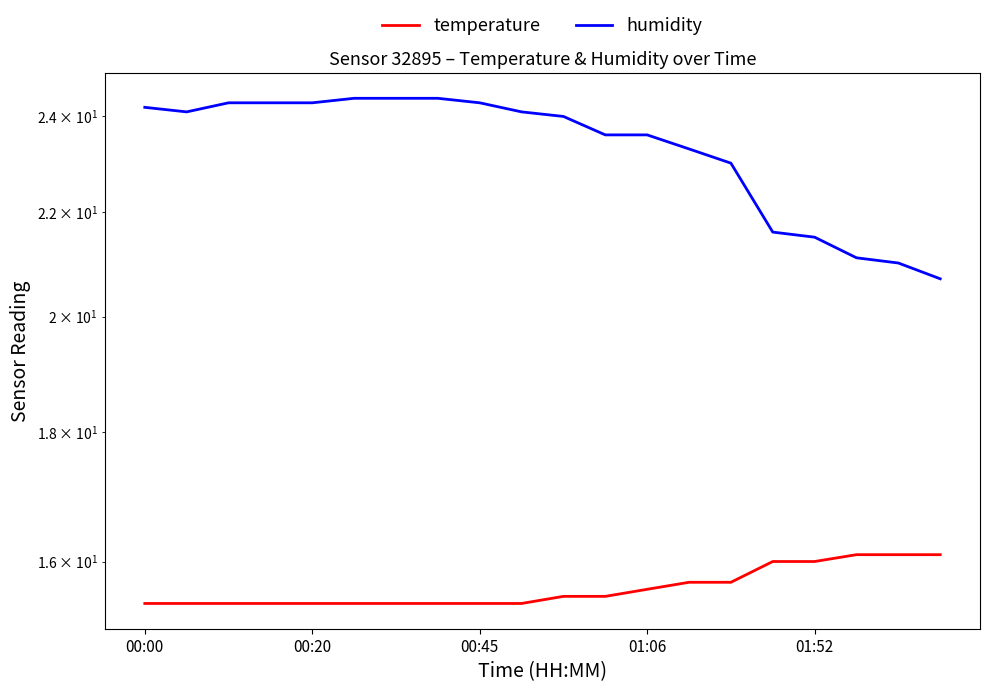

What is the sum of all temperature values?

312.3